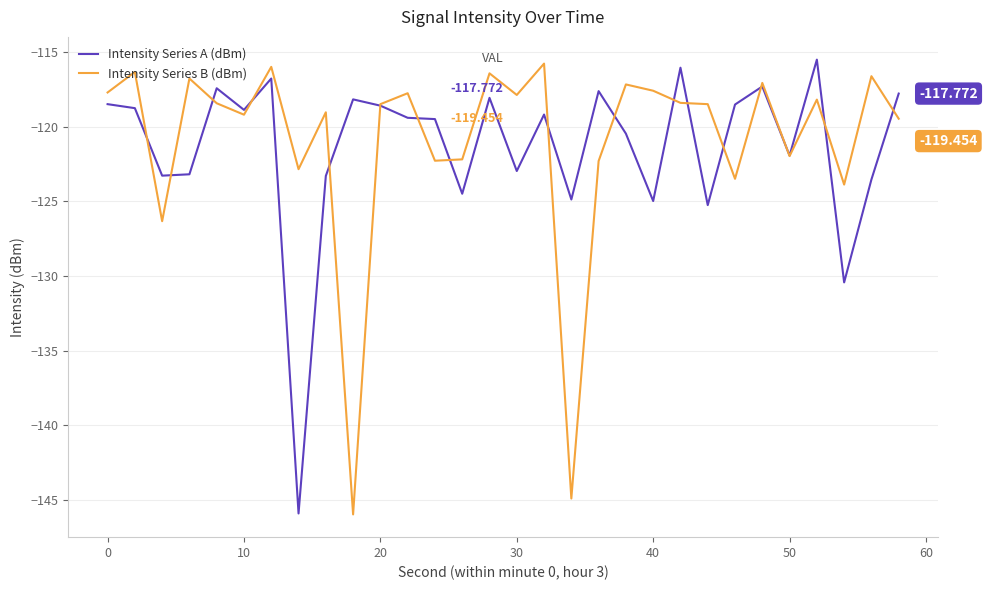

How many lines are shown in the chart?

2